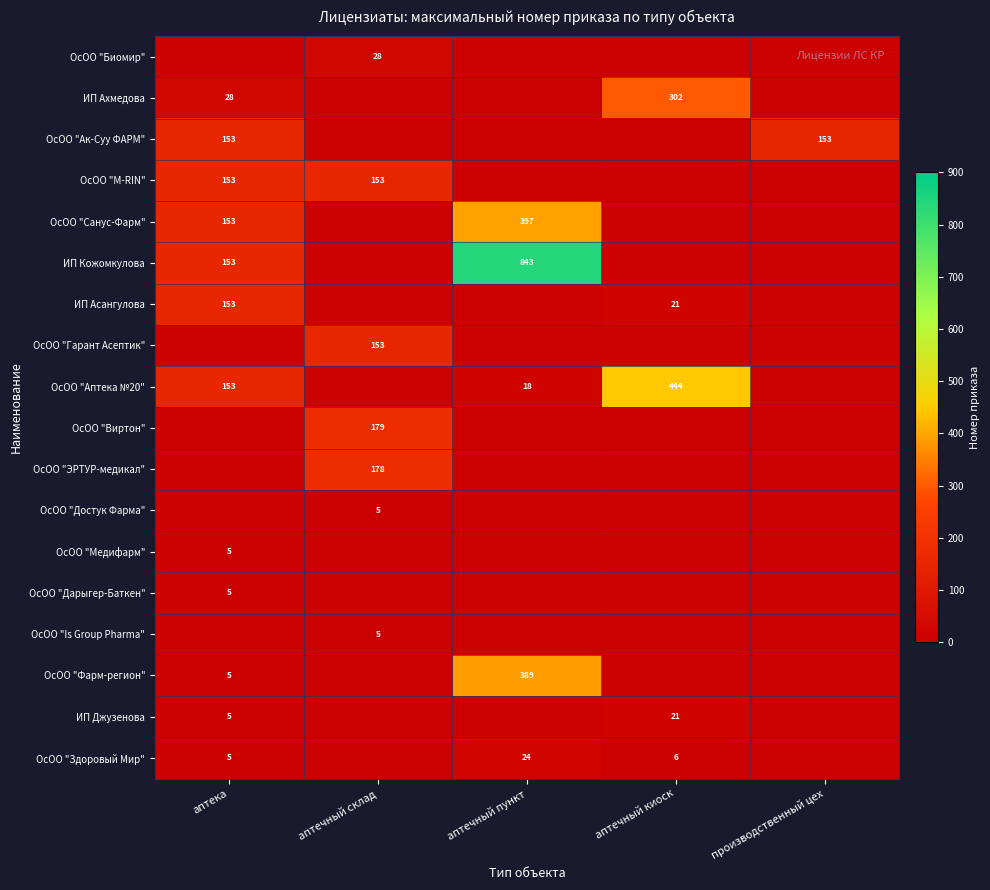

What is the difference between the highest and lowest values at аптечный пункт?

843